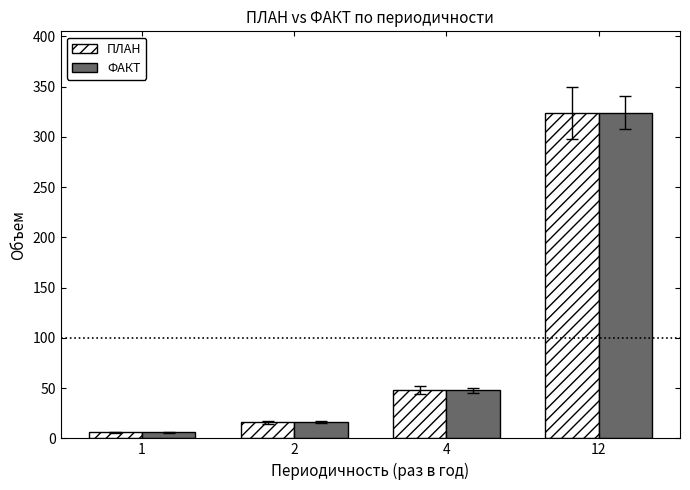

What is the difference between the second highest and minimum values in the ПЛАН series?

42